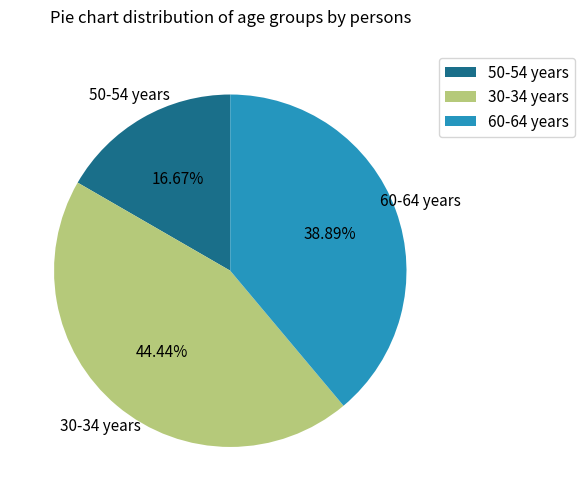

Is there a majority slice in this chart?

No